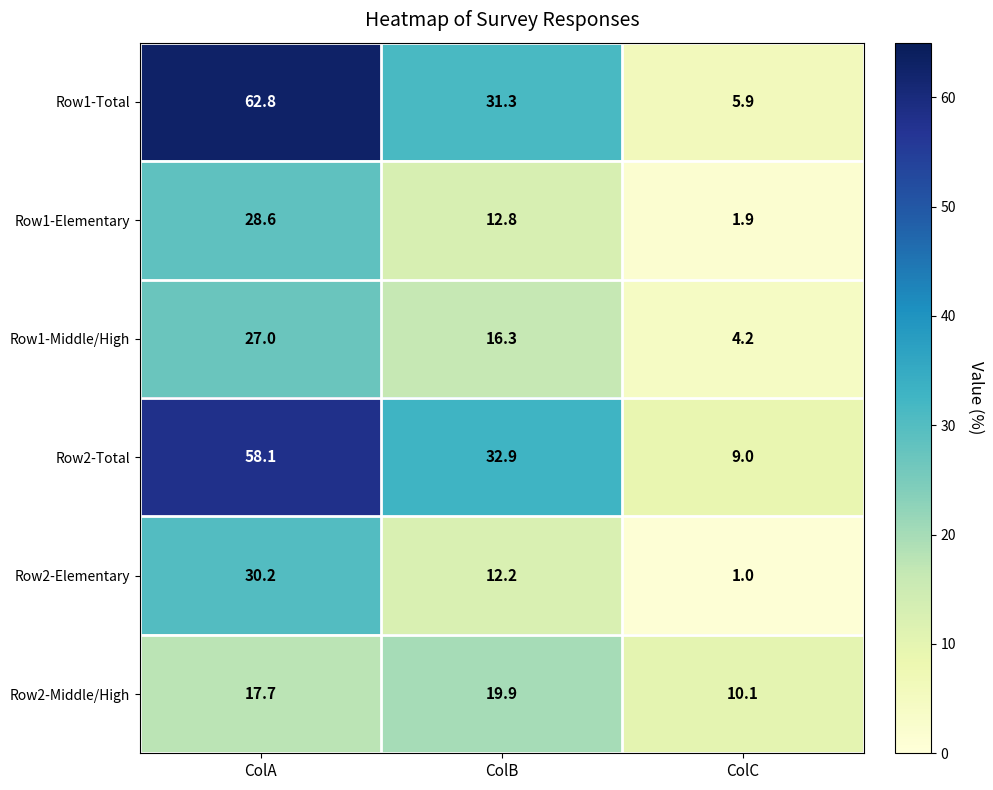

What is the total value across all series at ColB?

125.4